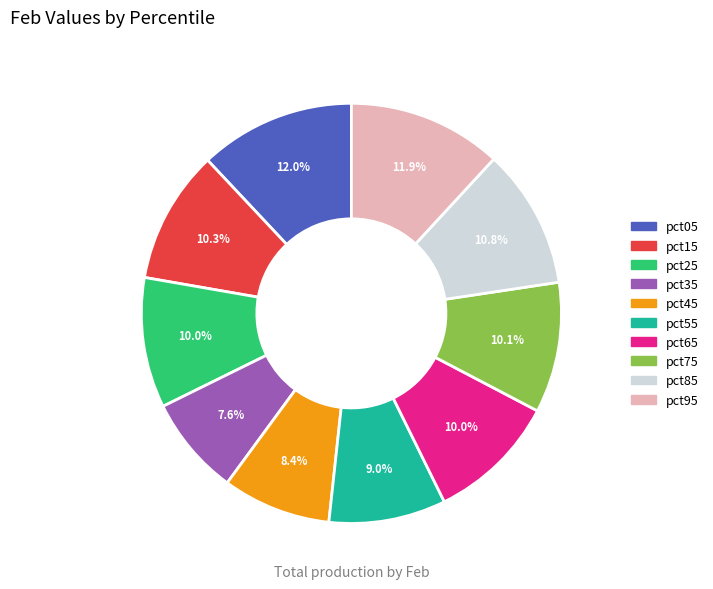

To the nearest percent, what percentage of the pie is pct85?

11%